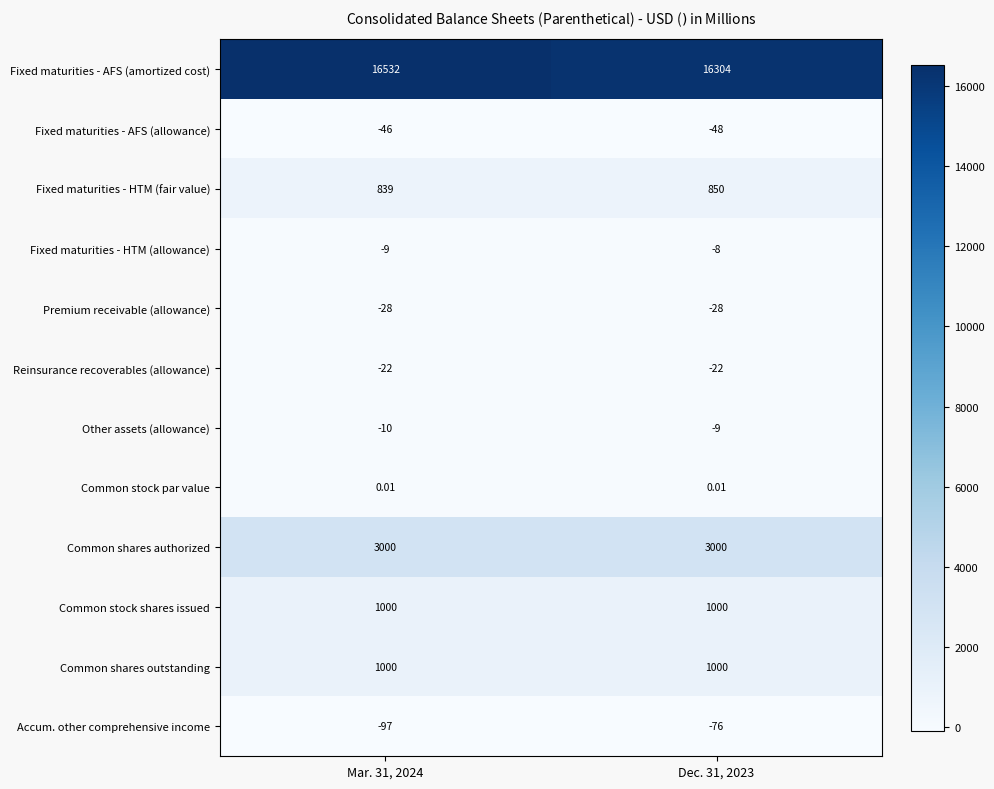

Which series changed the most between Mar. 31, 2024 and Dec. 31, 2023?

Fixed maturities - AFS (amortized cost)